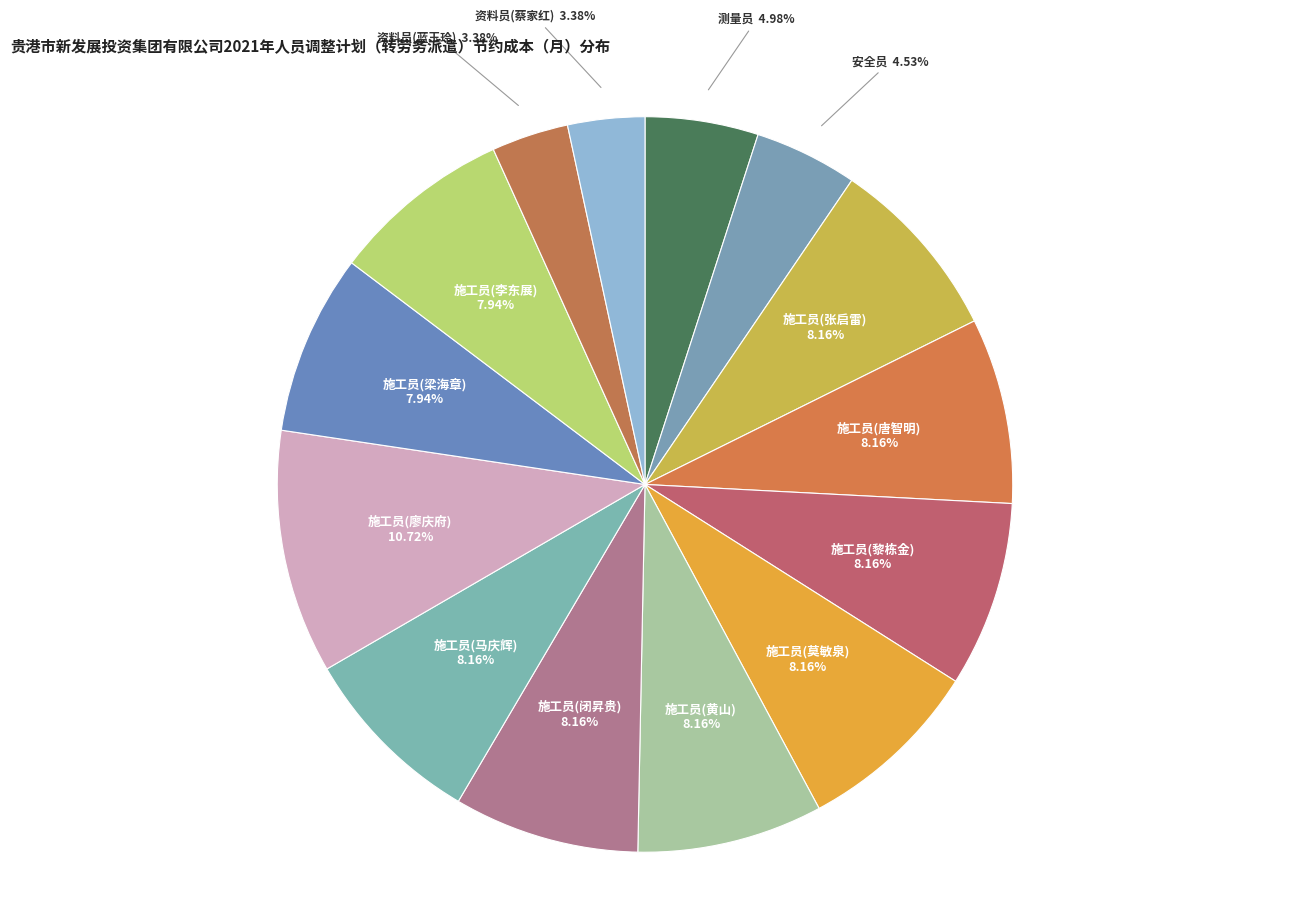

What is the ratio of the value at 施工员(莫敏泉) to the value at 施工员(闭昇贵)?

1.0